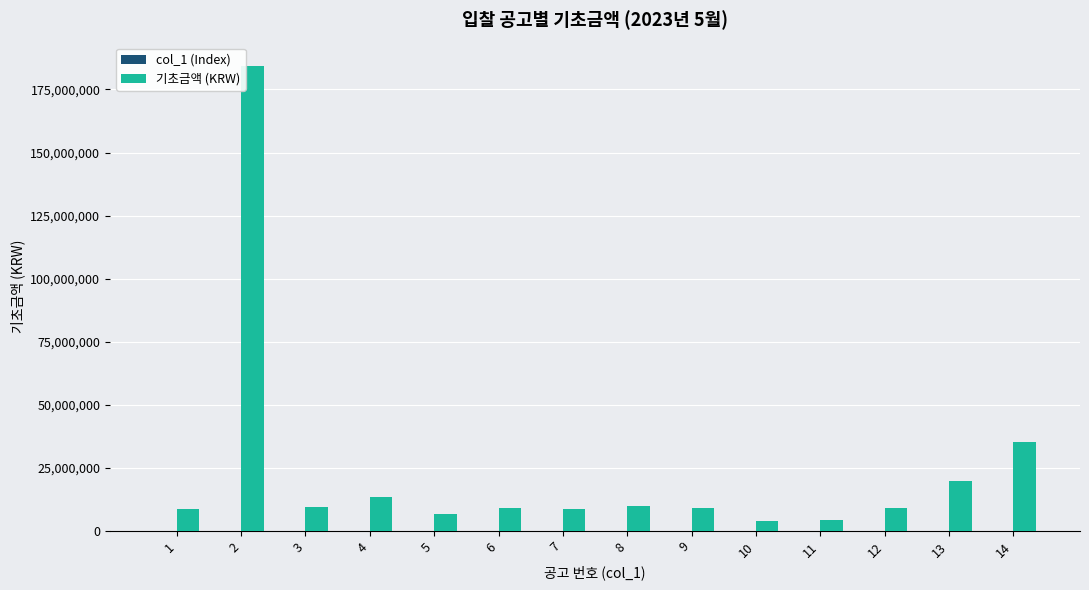

What is the greatest value displayed?

184415090